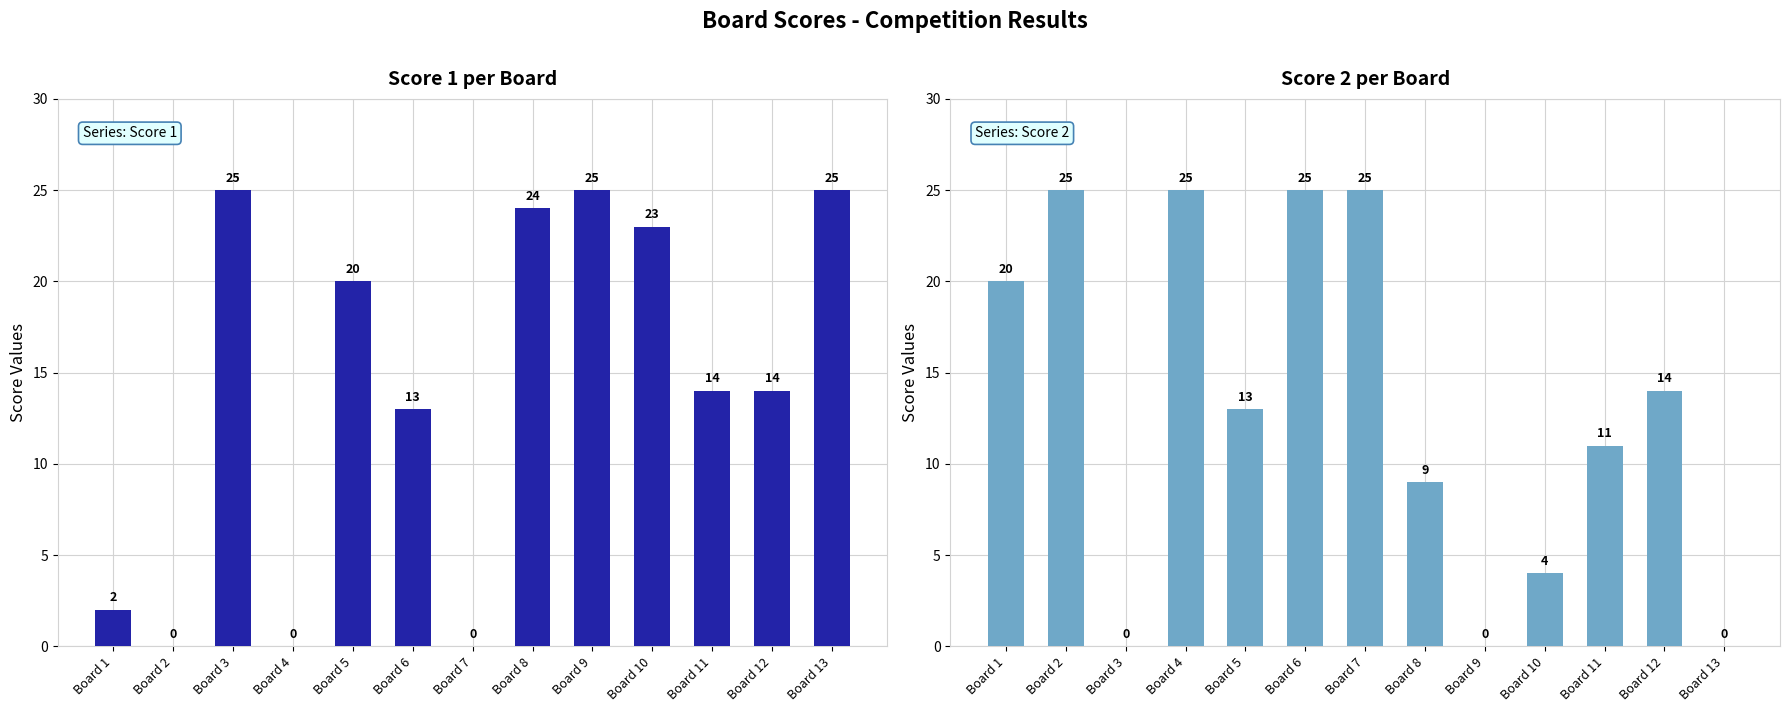

Reading right to left, transcribe all the data shown in this chart.

Score 1: Board 13=25	Board 12=14	Board 11=14	Board 10=23	Board 9=25	Board 8=24	Board 7=0	Board 6=13	Board 5=20	Board 4=0	Board 3=25	Board 2=0	Board 1=2
Score 2: Board 13=0	Board 12=14	Board 11=11	Board 10=4	Board 9=0	Board 8=9	Board 7=25	Board 6=25	Board 5=13	Board 4=25	Board 3=0	Board 2=25	Board 1=20